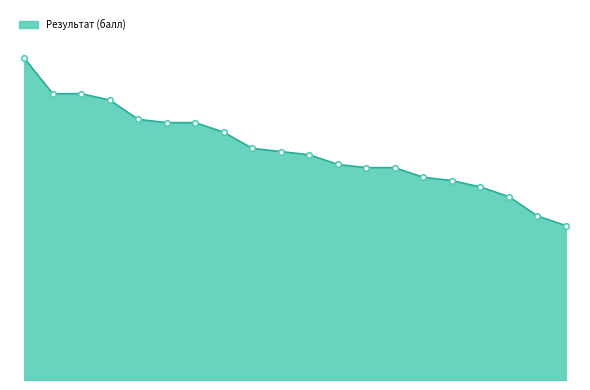

What is the sum of all values?

1436